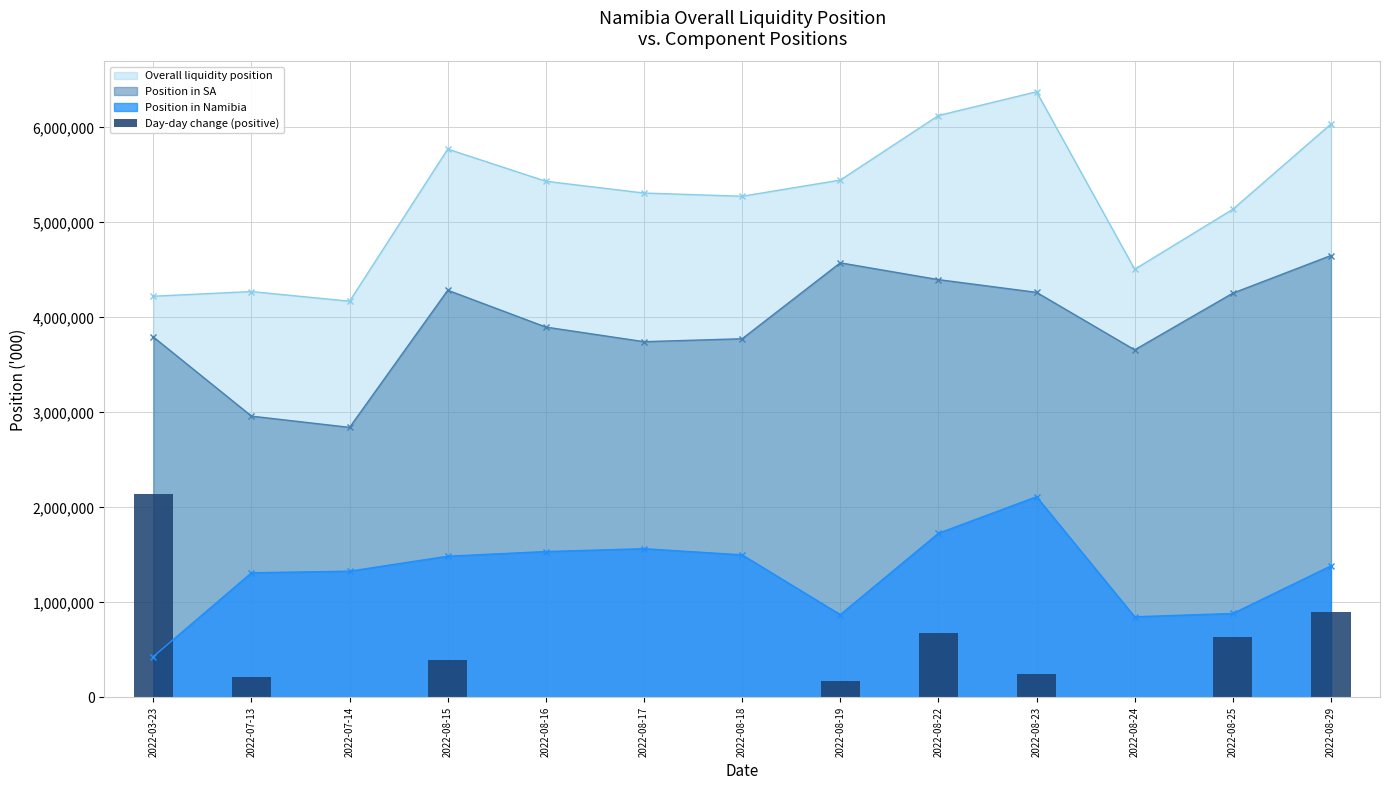

Which label corresponds to the smallest value in the chart?

2022-07-14